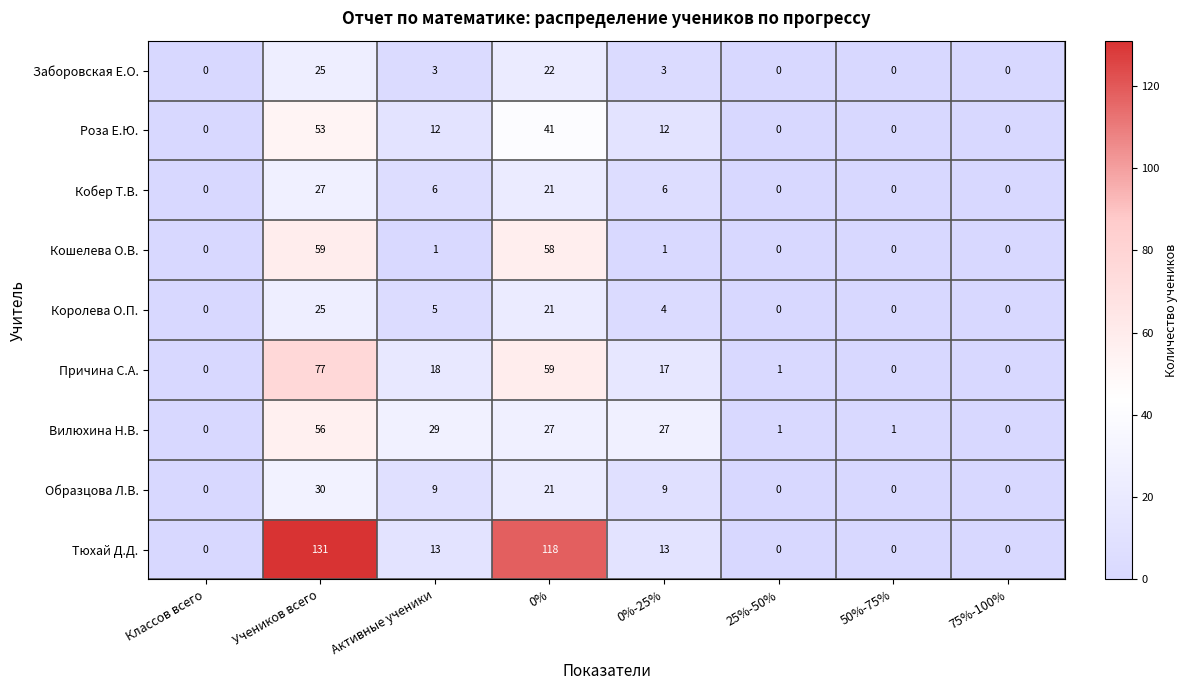

What is the difference between the Заборовская Е.О. values at 50%-75% and Активные ученики?

3